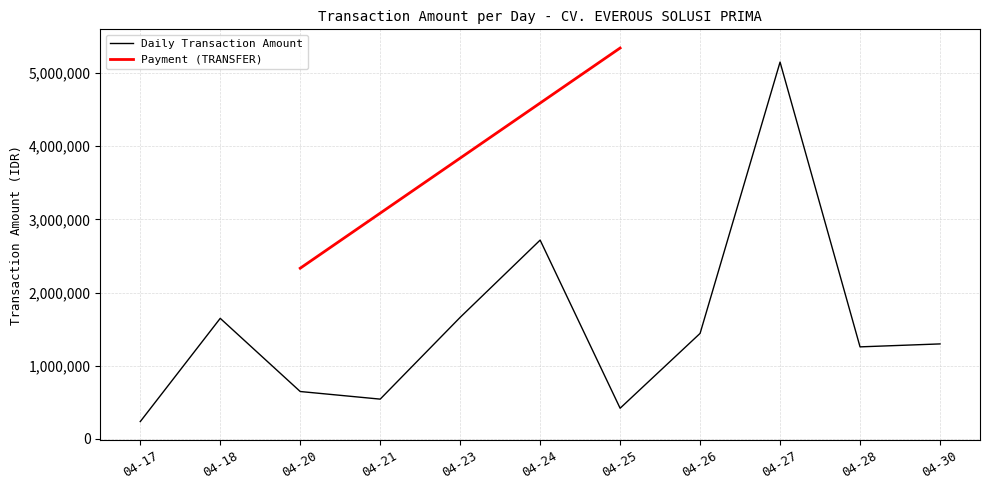

What is the maximum value for Daily Transaction Amount?

5148151